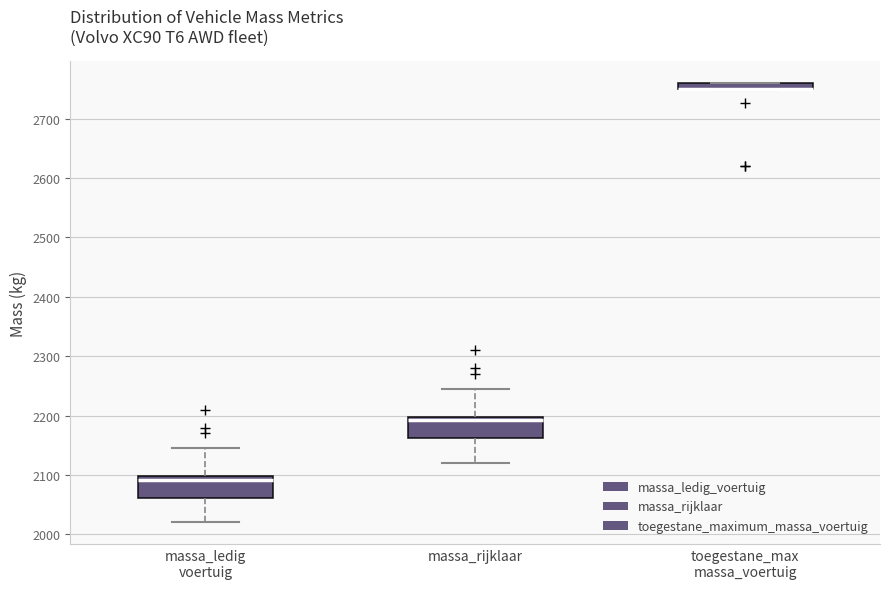

Where does the upper whisker of the box for massa_rijklaar end on the y-axis? The values are not printed on the chart, so give them approximately, as read against the axis.

2250